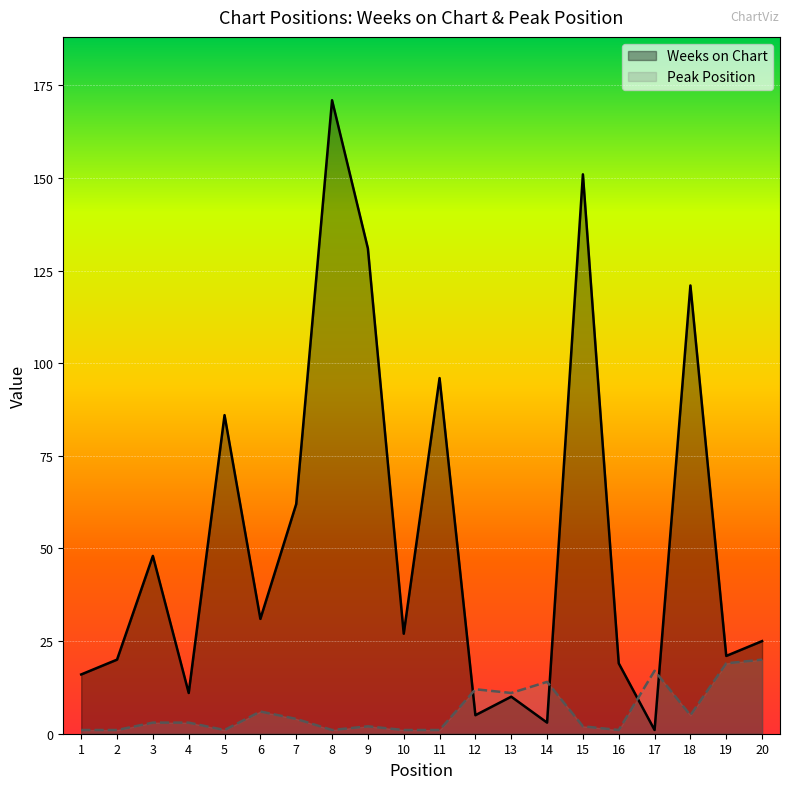

How many intersections are there between Weeks on Chart and Peak Position?

4